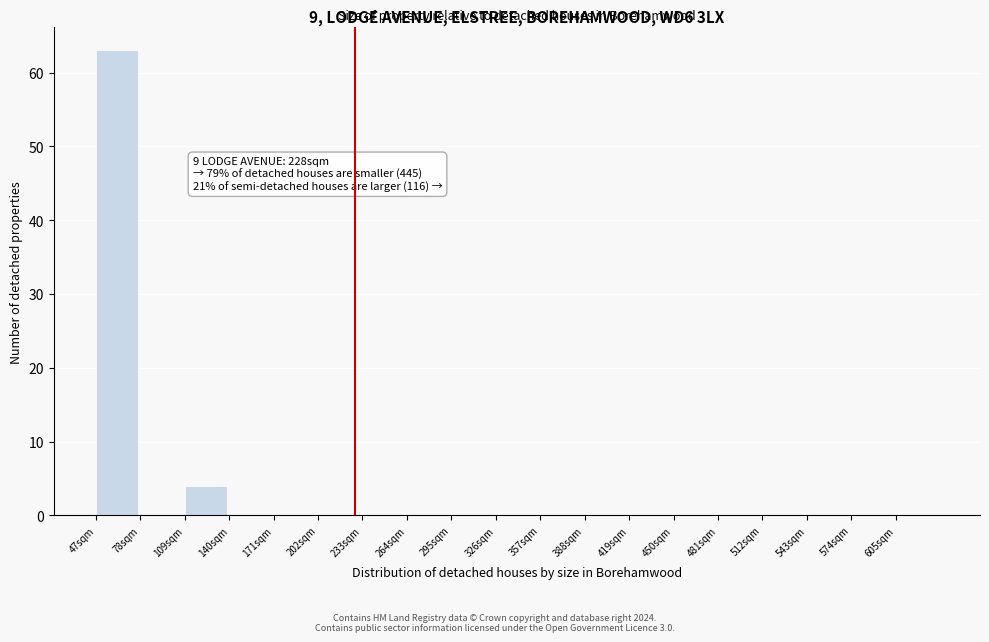

Over which range of the x-axis is the bar tallest?

47 to 78